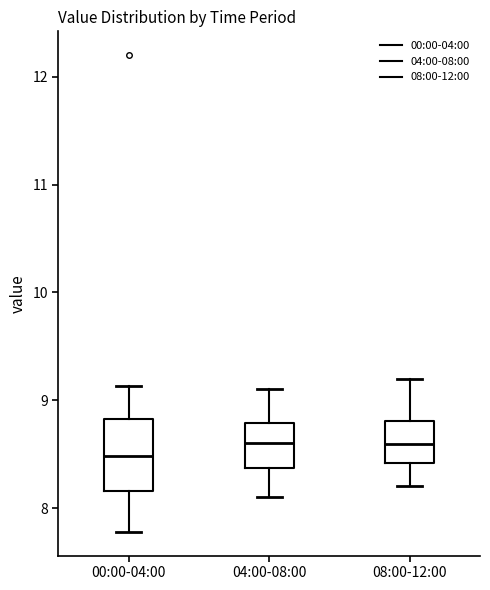

Reading left to right, read every box against the y-axis: the position of its median line, the range the box covers, and the ends of its whiskers. The values are not printed on the chart, so give them approximately, as read against the axis.

00:00-04:00: median 8.5, box 8.2 to 8.8, whiskers 7.8 to 9.1
04:00-08:00: median 8.6, box 8.4 to 8.8, whiskers 8.1 to 9.1
08:00-12:00: median 8.6, box 8.4 to 8.8, whiskers 8.2 to 9.2